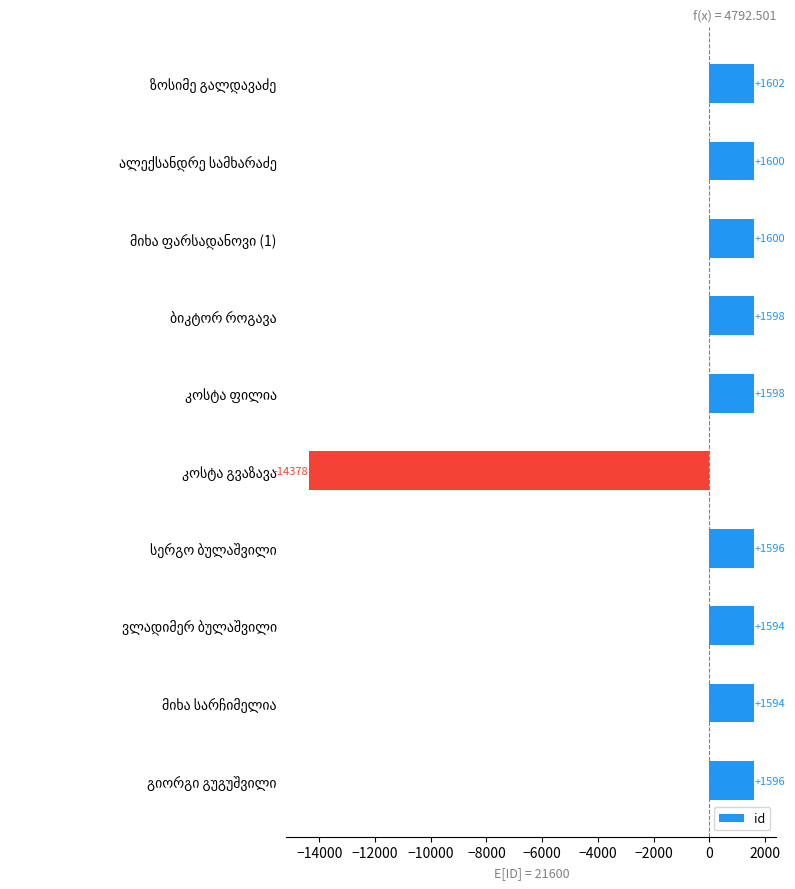

How many negative values are there?

1